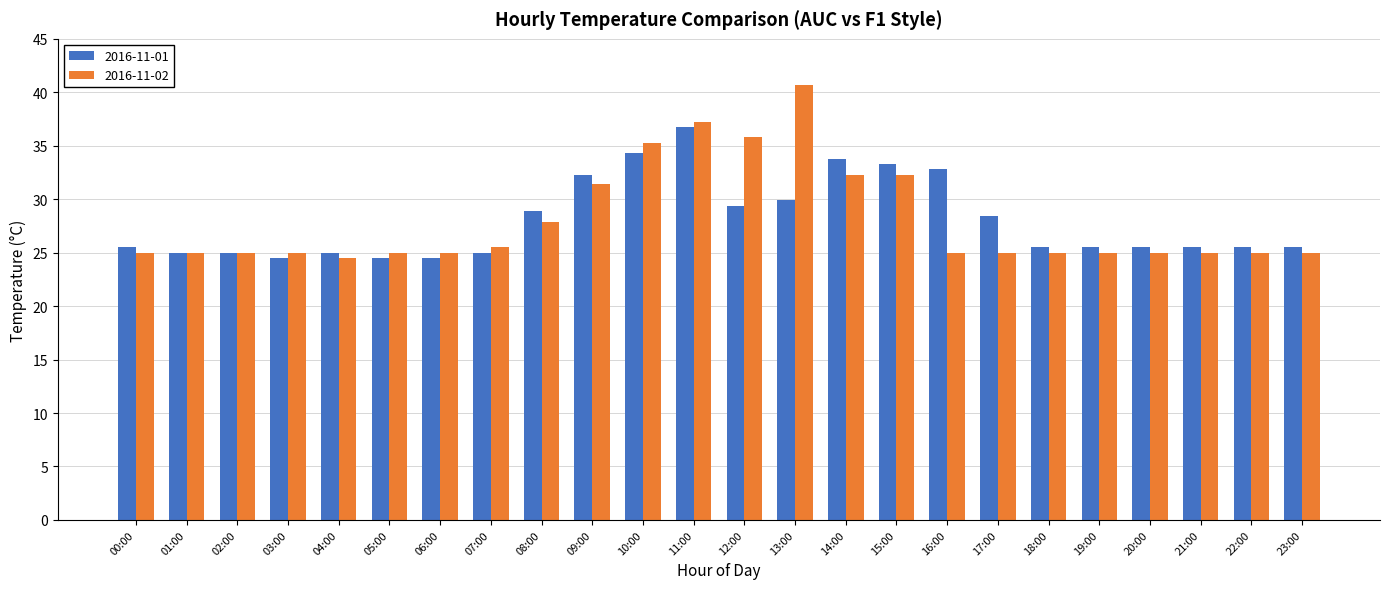

Reading left to right, what are all the values shown in this chart?

2016-11-01: 25.5	25.0	25.0	24.5	25.0	24.5	24.5	25.0	28.9	32.3	34.3	36.8	29.4	29.9	33.8	33.3	32.8	28.4	25.5	25.5	25.5	25.5	25.5	25.5
2016-11-02: 25.0	25.0	25.0	25.0	24.5	25.0	25.0	25.5	27.9	31.4	35.3	37.2	35.8	40.7	32.3	32.3	25.0	25.0	25.0	25.0	25.0	25.0	25.0	25.0